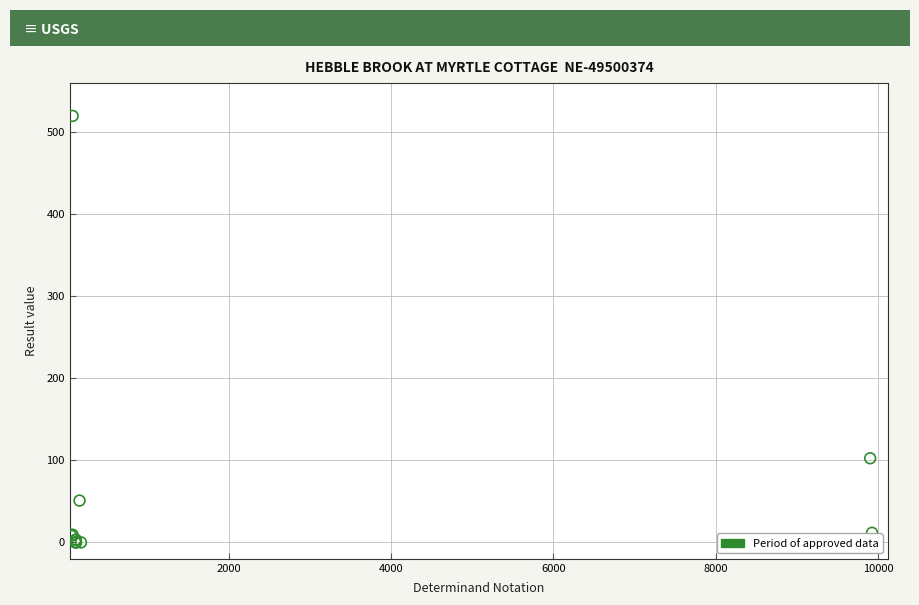

What Y value in the scatter plot is closest to 260?

102.6